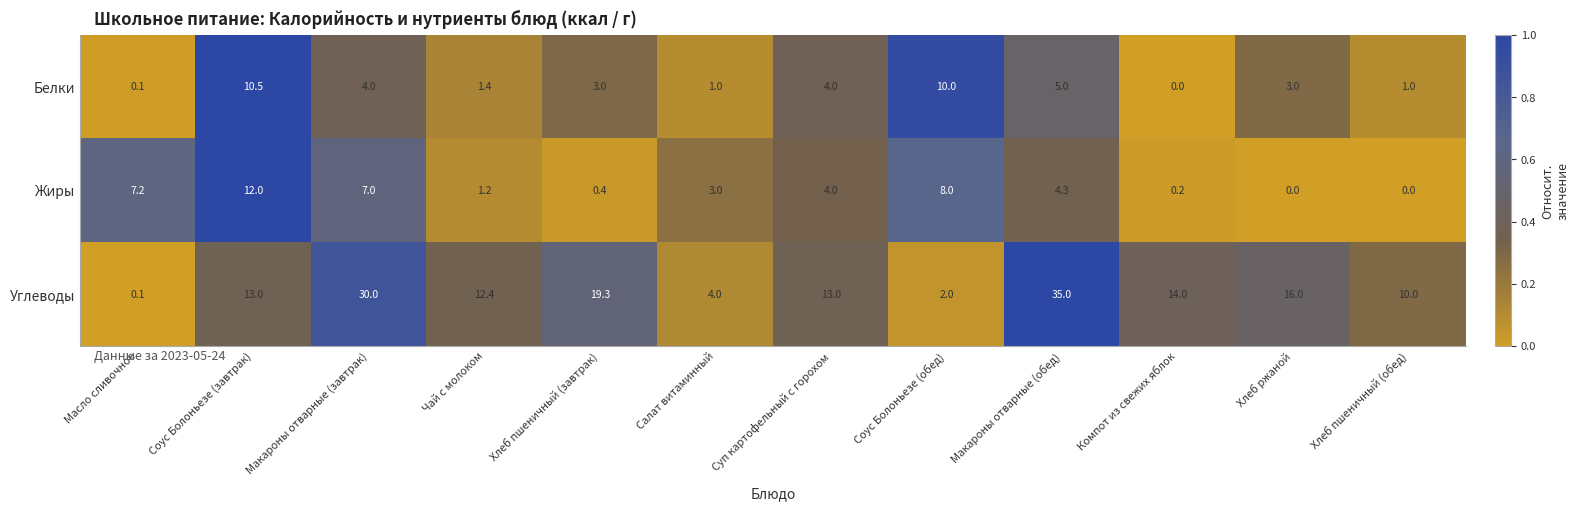

Where does the Жиры series first go above 4?

Масло сливочное